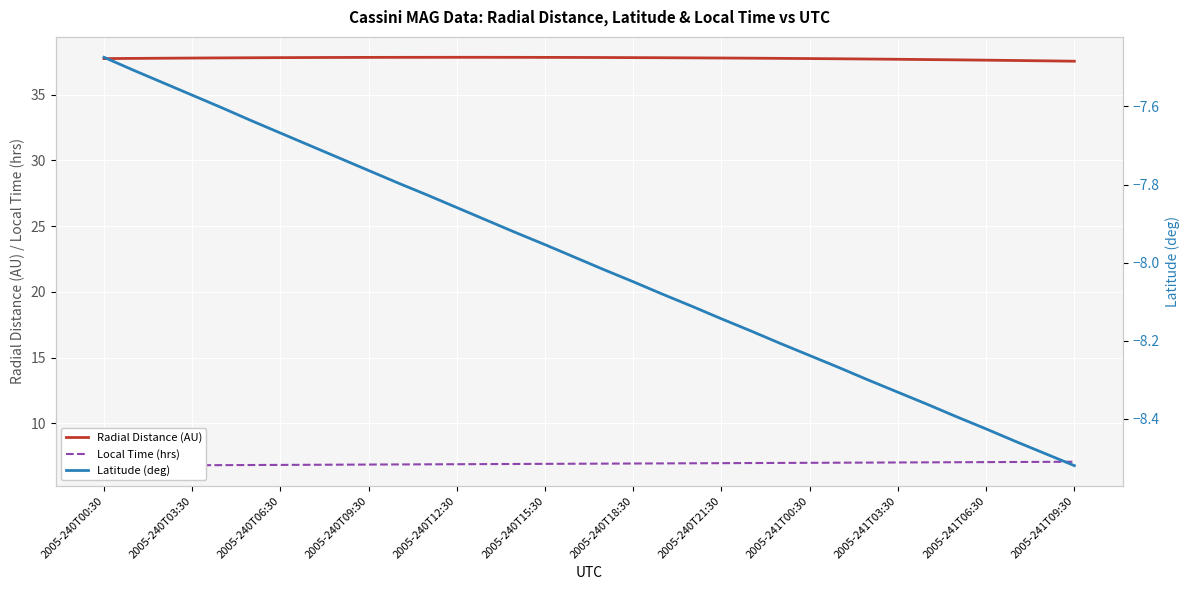

Reading left to right, what are all the values shown in this chart?

Radial Distance (AU): 37.7	37.8	37.8	37.8	37.8	37.8	37.8	37.8	37.8	37.8	37.8	37.8	37.8	37.8	37.8	37.8	37.8	37.8	37.8	37.8	37.8	37.8	37.8	37.8	37.7	37.7	37.7	37.7	37.7	37.6	37.6	37.6	37.6	37.5
Local Time (hrs): 6.8	6.8	6.8	6.8	6.8	6.8	6.8	6.9	6.9	6.9	6.9	6.9	6.9	6.9	6.9	6.9	6.9	6.9	6.9	7.0	7.0	7.0	7.0	7.0	7.0	7.0	7.0	7.0	7.0	7.0	7.1	7.1	7.1	7.1
Latitude (deg): -7.5	-7.5	-7.5	-7.6	-7.6	-7.6	-7.7	-7.7	-7.7	-7.8	-7.8	-7.8	-7.9	-7.9	-7.9	-8.0	-8.0	-8.0	-8.0	-8.1	-8.1	-8.1	-8.2	-8.2	-8.2	-8.3	-8.3	-8.3	-8.4	-8.4	-8.4	-8.5	-8.5	-8.5